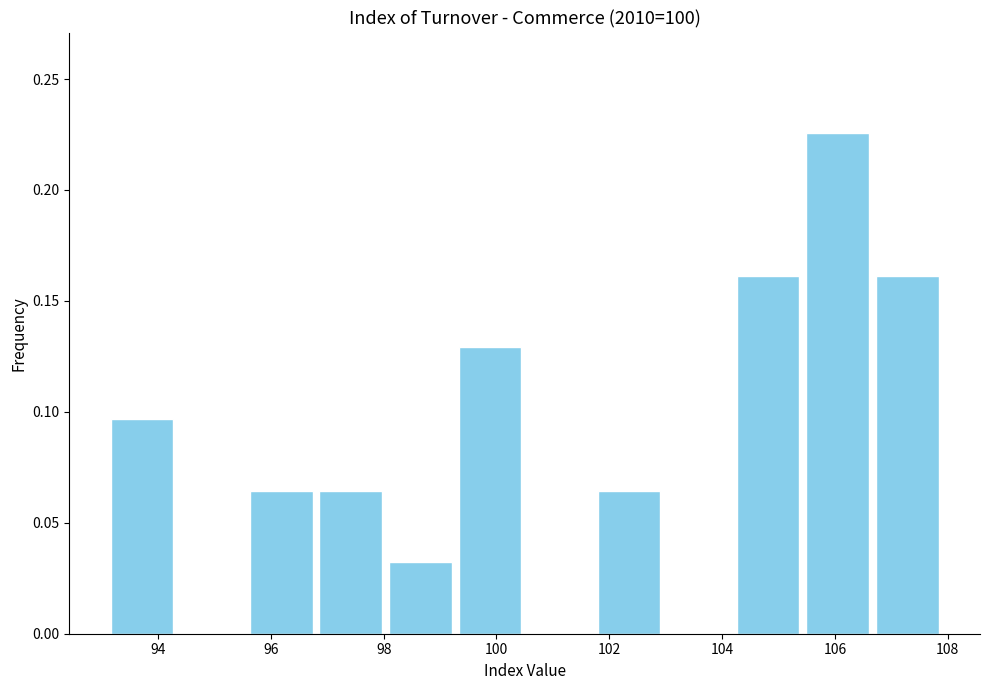

Reading left to right, transcribe this chart: for each bar, give the range it covers on the x-axis and its height. Neither the bar edges nor the heights are printed on the chart, so give them approximately, as read against the axes.

93.2 to 94.4: 0.095
94.4 to 95.6: 0
95.6 to 96.8: 0.065
96.8 to 98.0: 0.065
98.0 to 99.2: 0.030
99.2 to 100.6: 0.130
100.6 to 101.8: 0
101.8 to 103.0: 0.065
103.0 to 104.2: 0
104.2 to 105.4: 0.160
105.4 to 106.6: 0.225
106.6 to 108.0: 0.160